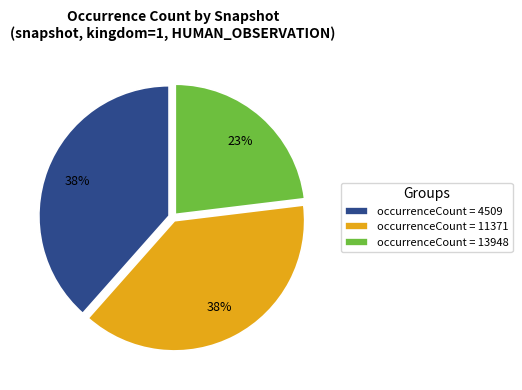

What is the smallest slice in the pie chart?

occurrenceCount = 13948